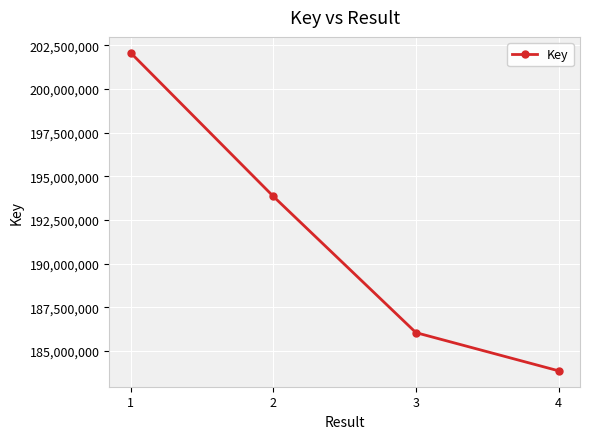

What is the minimum value shown in the chart?

183859667